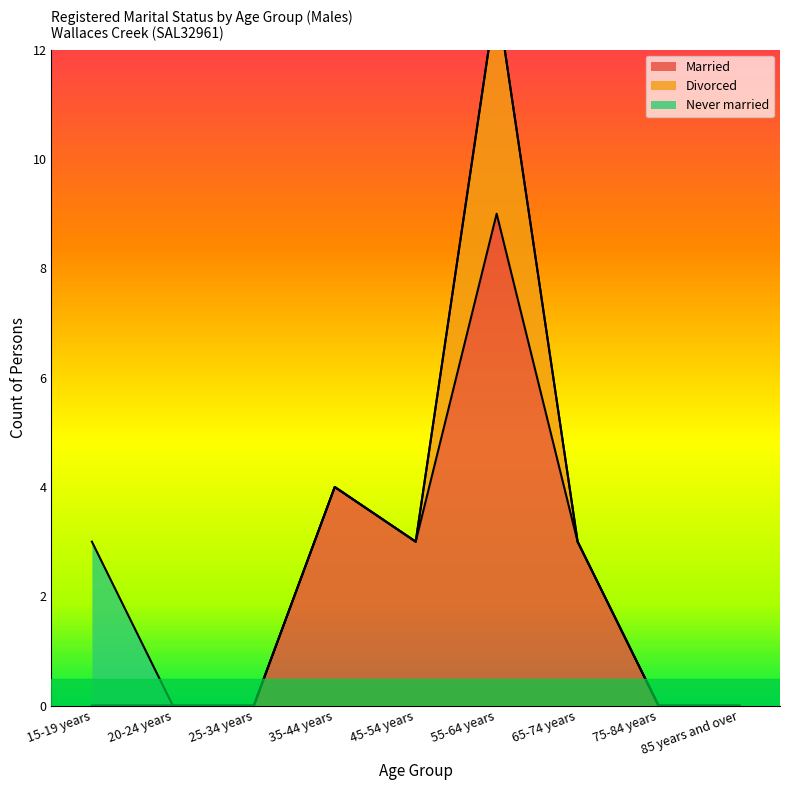

What is the difference between the maximum and minimum values in the Divorced series?

4